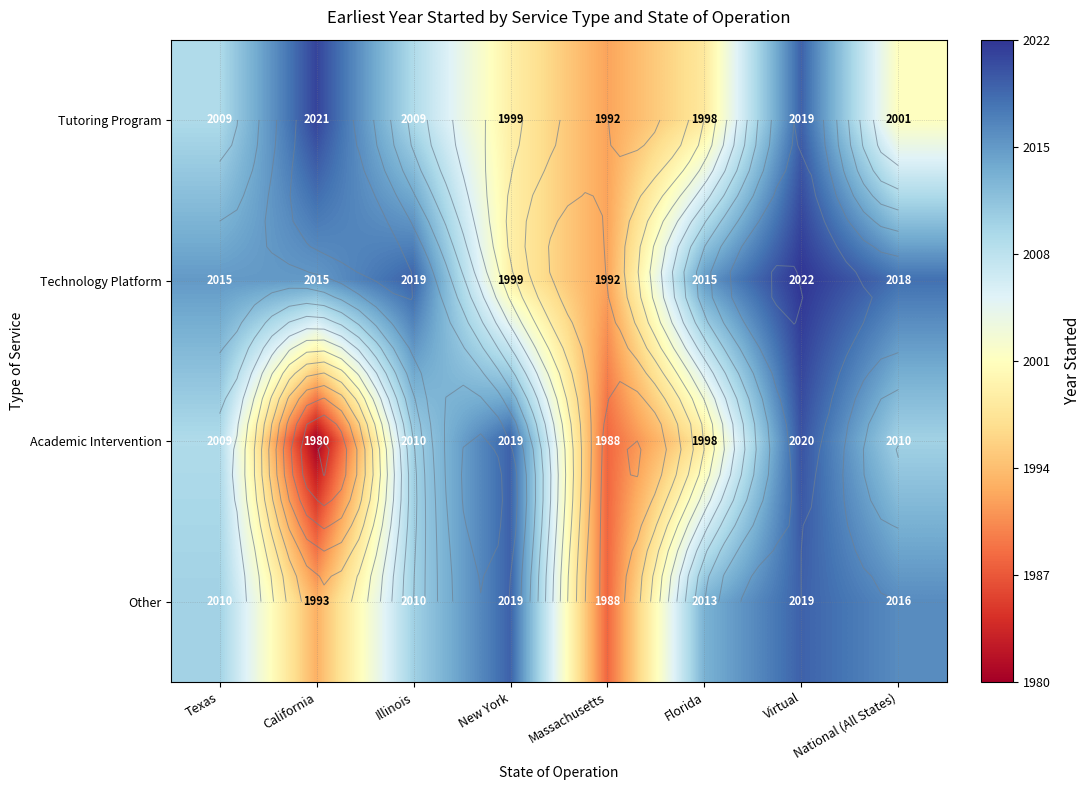

Rank the series by their maximum value, from highest to lowest.

Technology Platform, Tutoring Program, Academic Intervention, Other